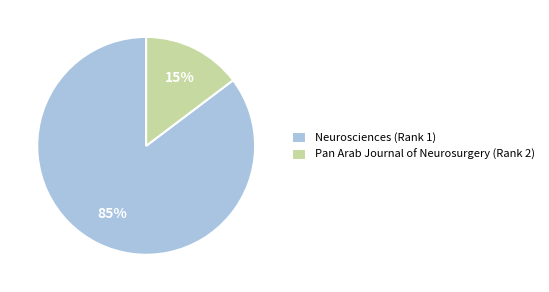

Which has a higher value, Pan Arab Journal of Neurosurgery (Rank 2) or Neurosciences (Rank 1)?

Neurosciences (Rank 1)